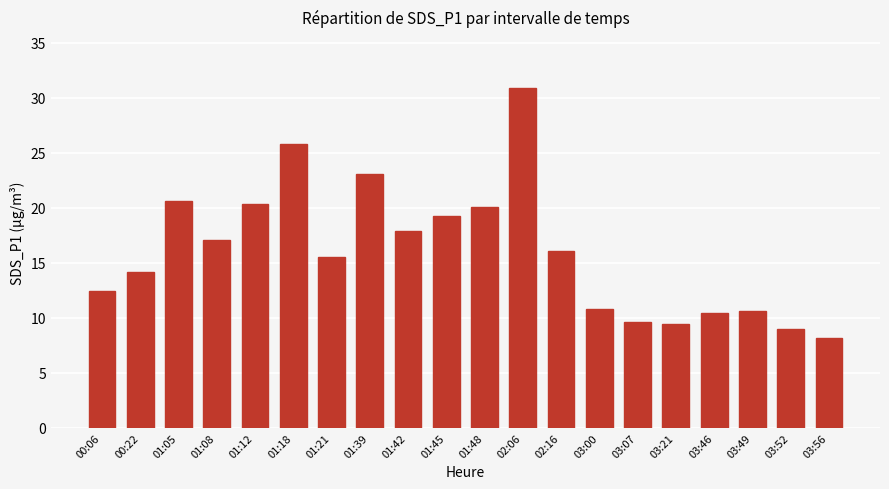

Count the number of data series in this chart.

1